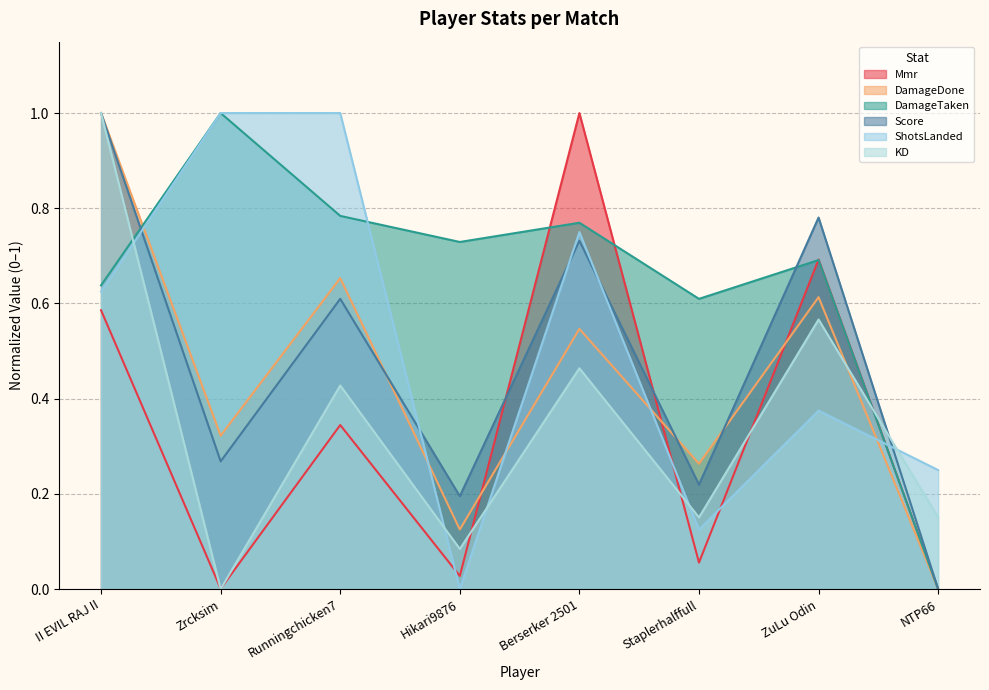

What is the total value across all series at NTP66?

0.4